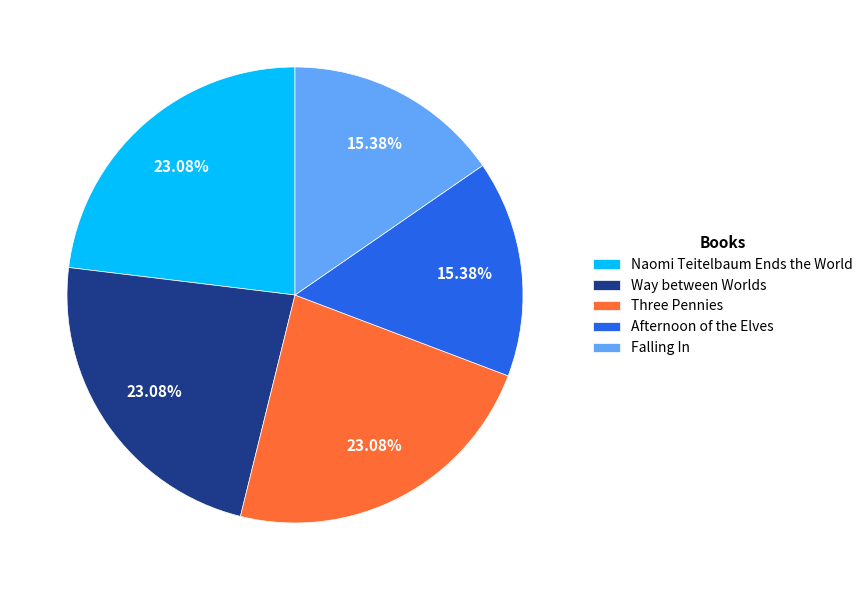

How many slices are in this pie chart?

5